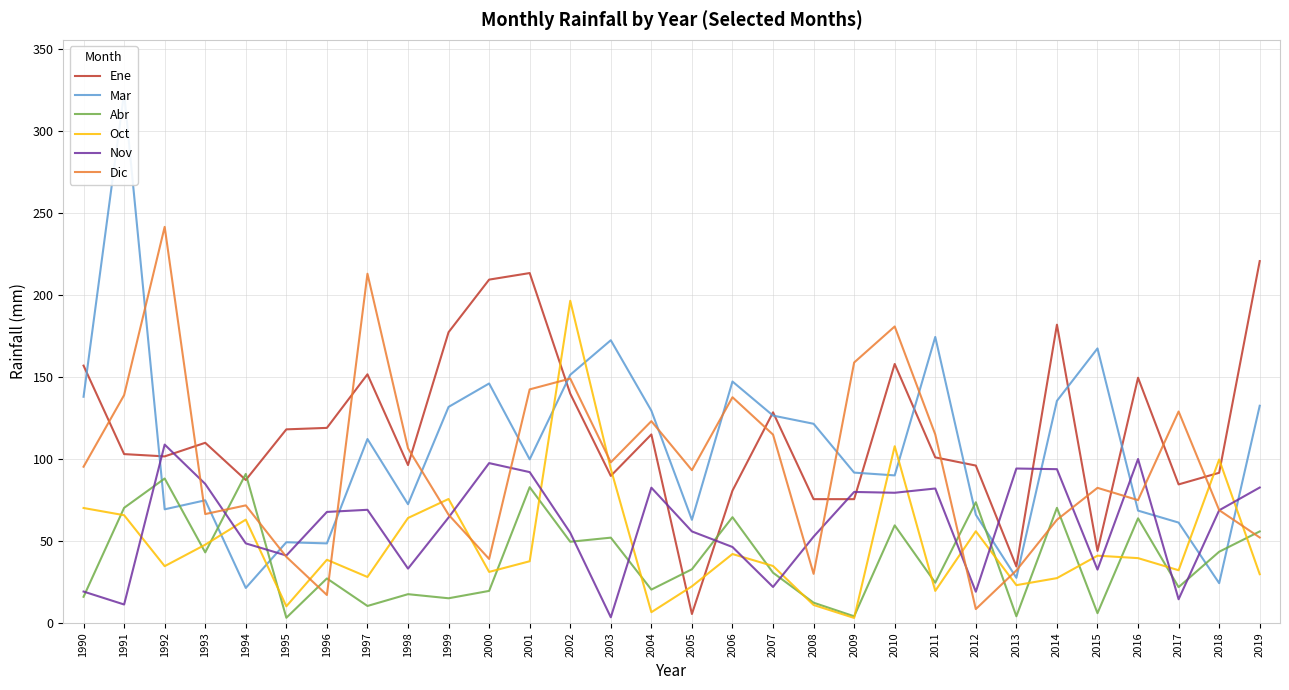

The value of Oct at 2001 is 23.1. True or false?

False